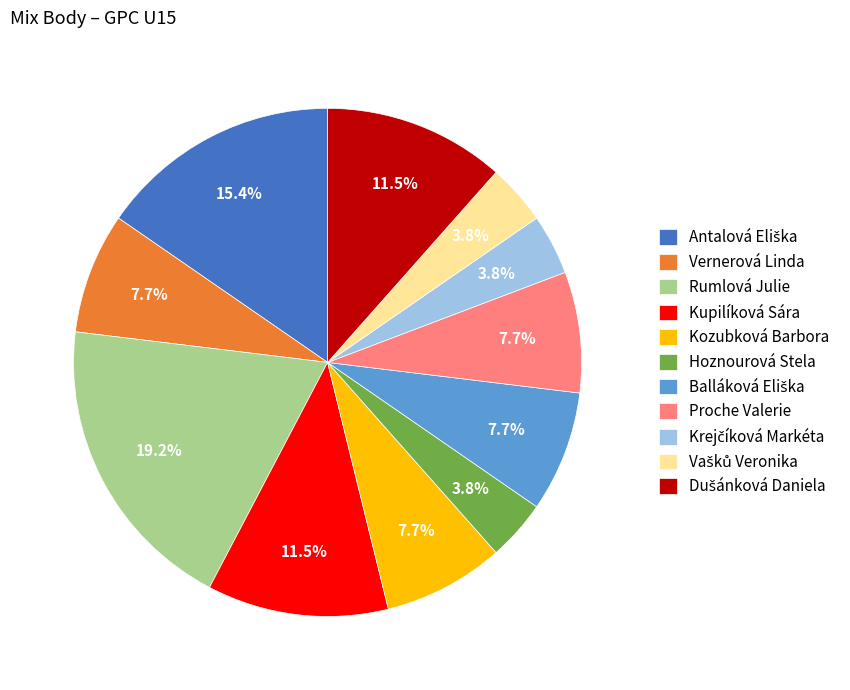

Which slice is the largest?

Rumlová Julie